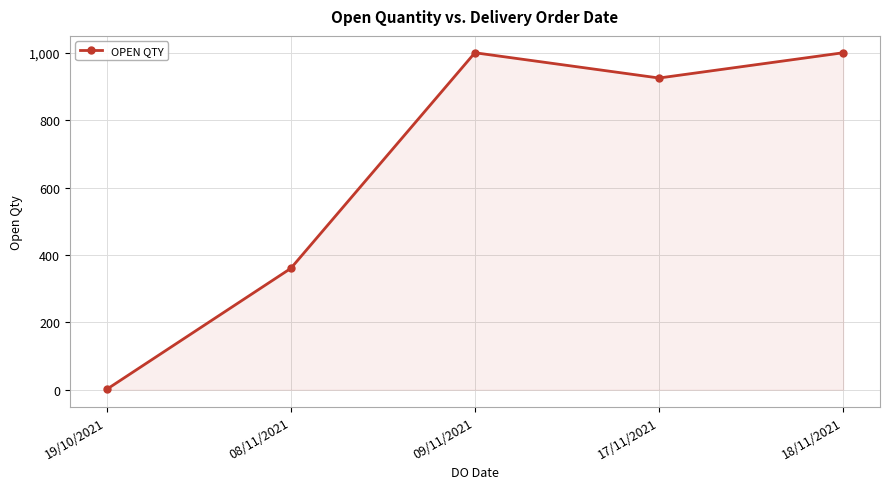

Reading right to left, list all the values displayed in this chart.

1000	925	1000	360	1